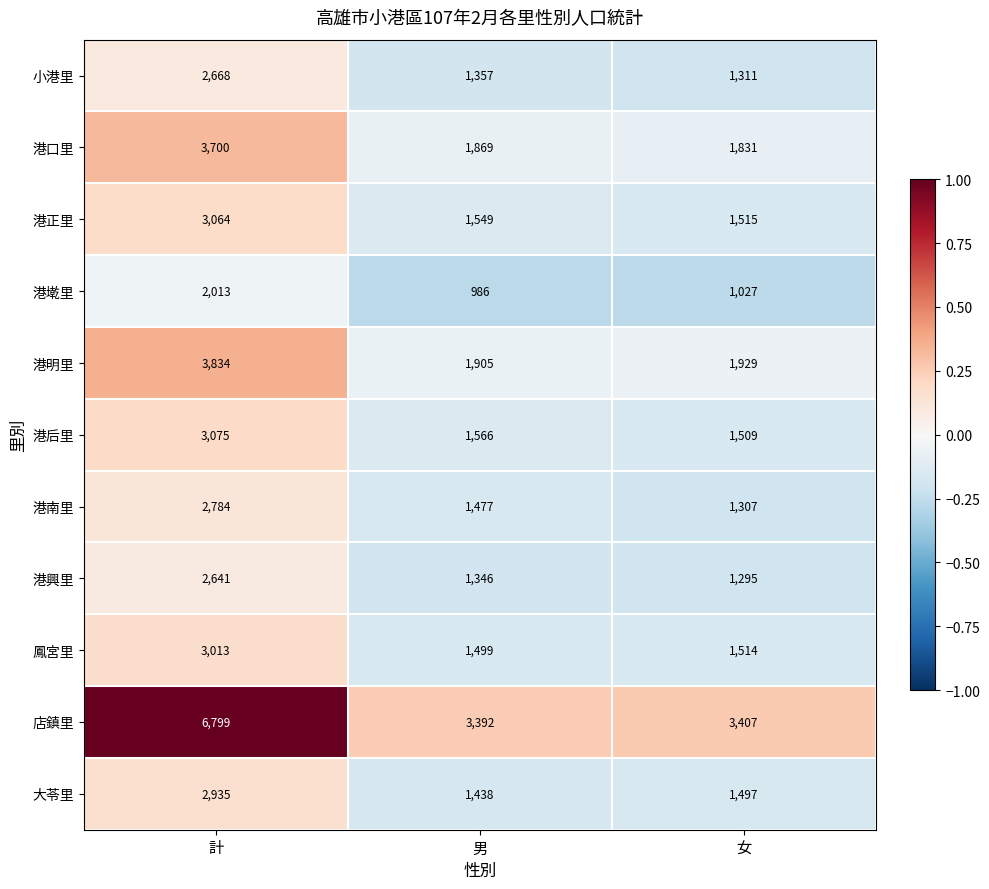

Which series has the largest range (max minus min)?

店鎮里